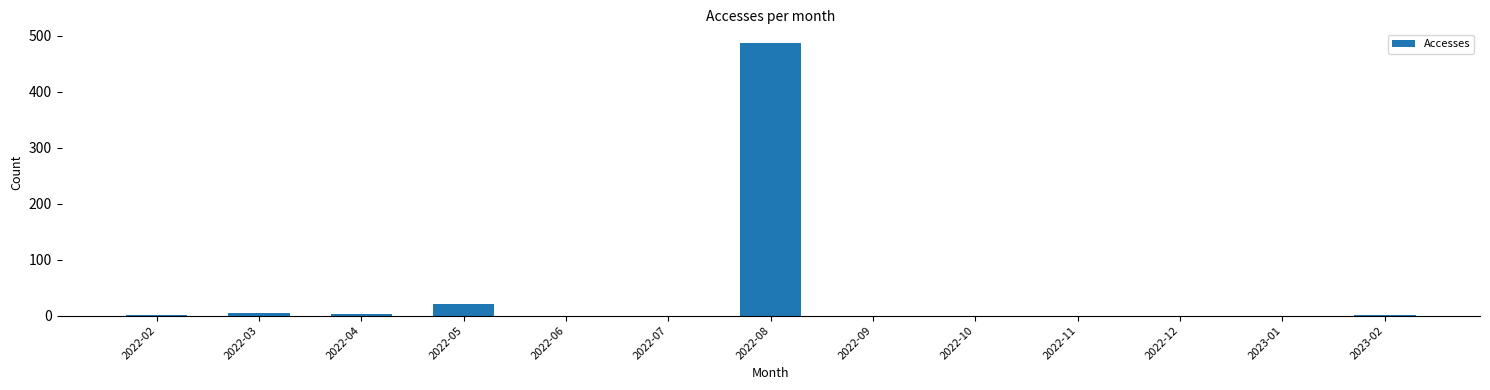

What is the greatest value displayed?

487